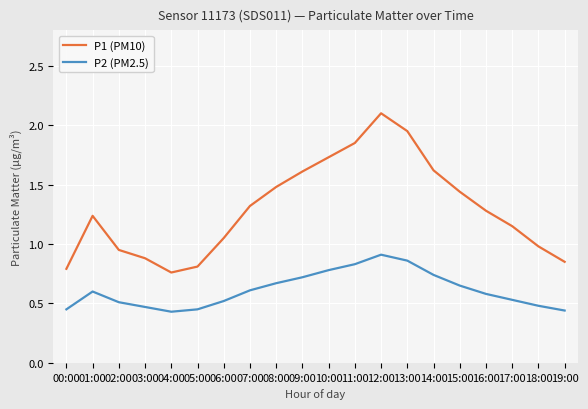

How many categories are shown in the chart?

20